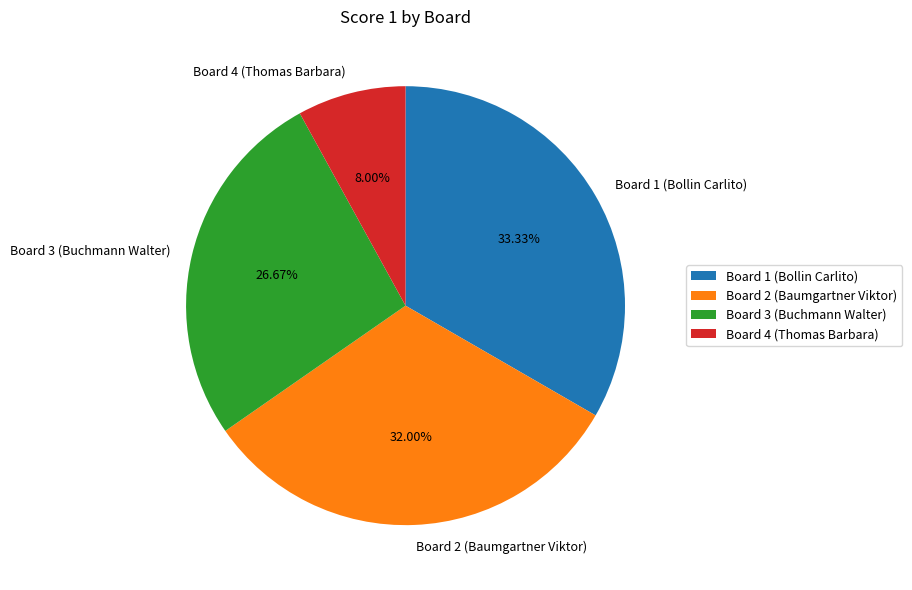

Do Board 3 (Buchmann Walter) and Board 2 (Baumgartner Viktor) together represent more than half of the pie?

Yes